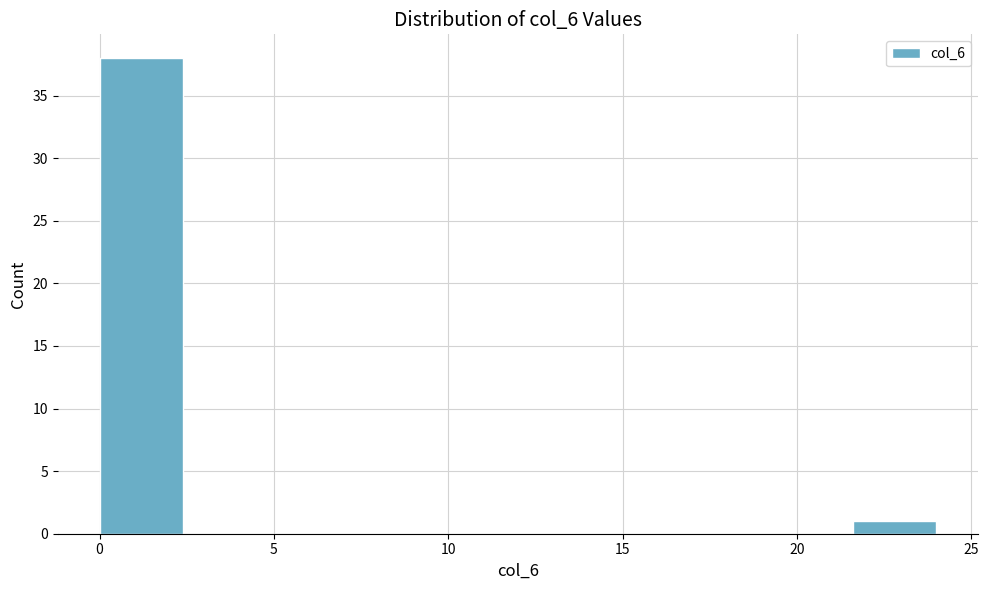

What is the height of the bar covering 21.6 to 24.0 on the x-axis? Neither the bar edges nor the heights are printed on the chart, so give them approximately, as read against the axes.

1